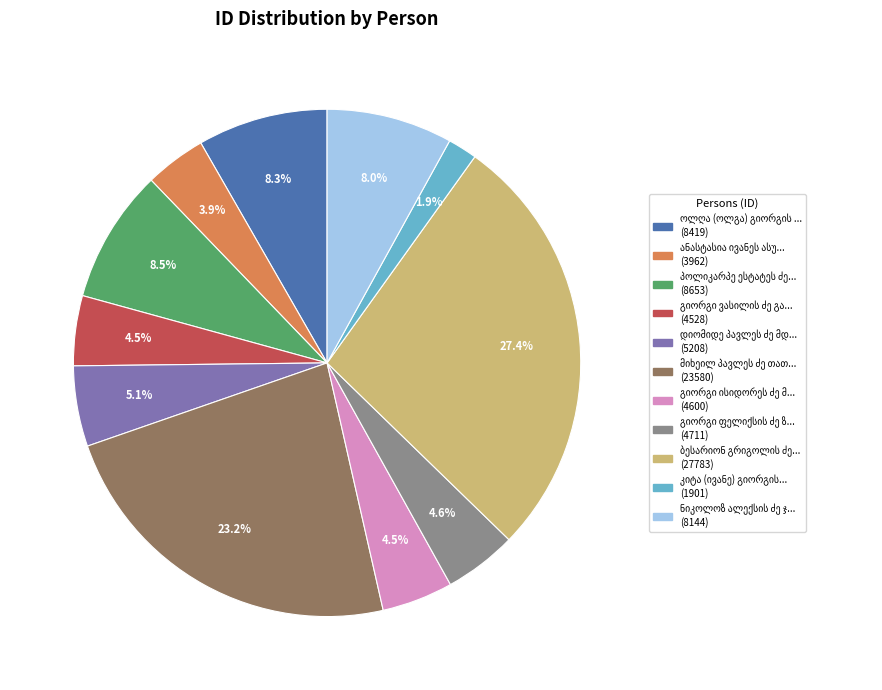

Does any single category account for the majority?

No